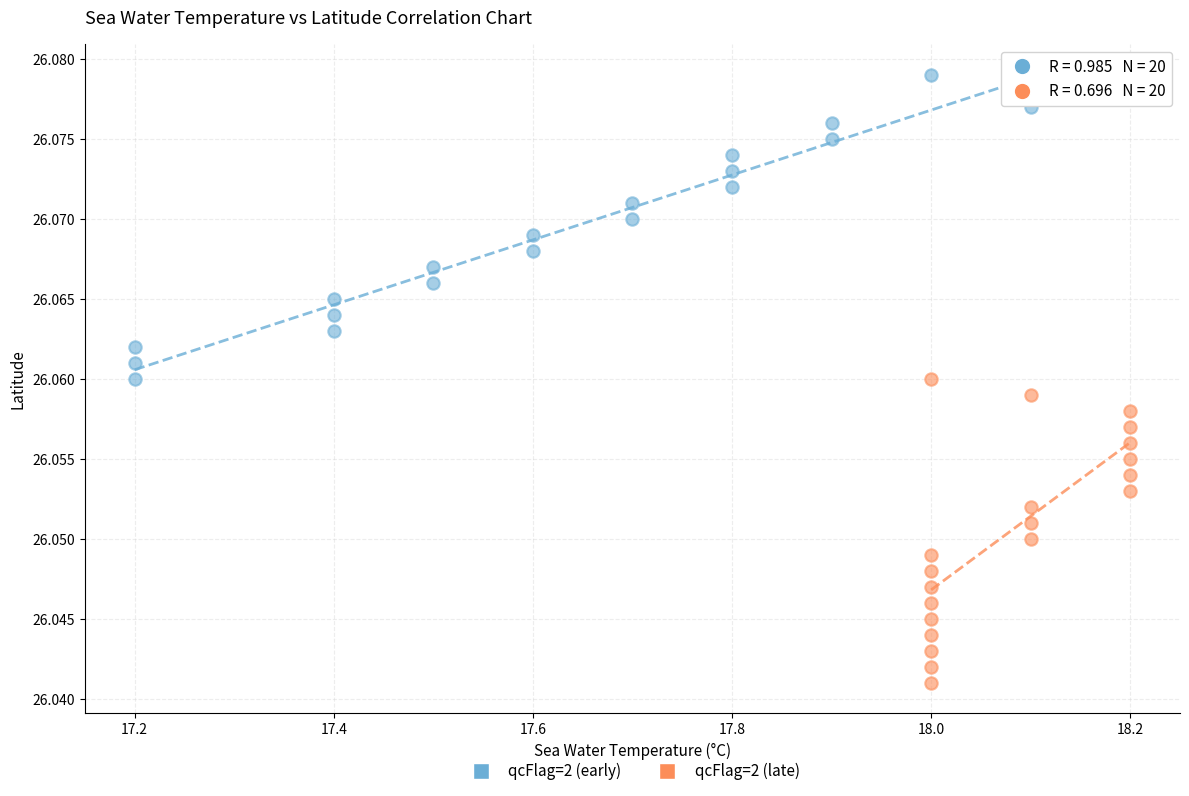

Which series contains the lowest Y value?

qcFlag=2 (late)